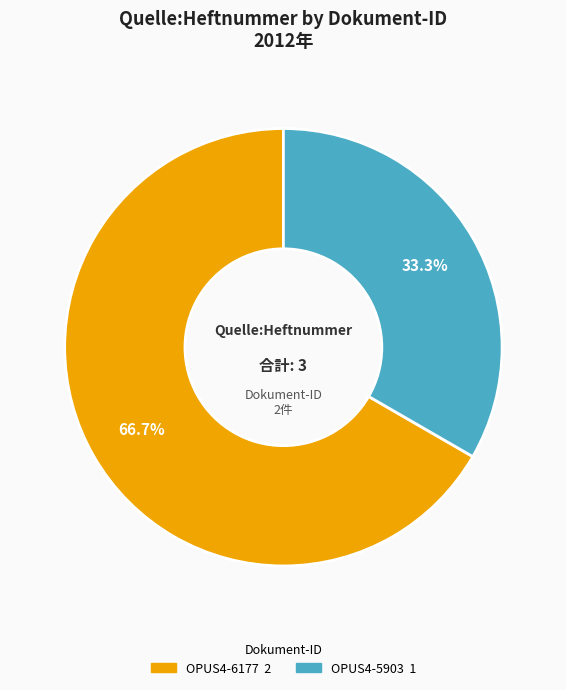

What percentage is NOT represented by OPUS4-6177?

33.3%